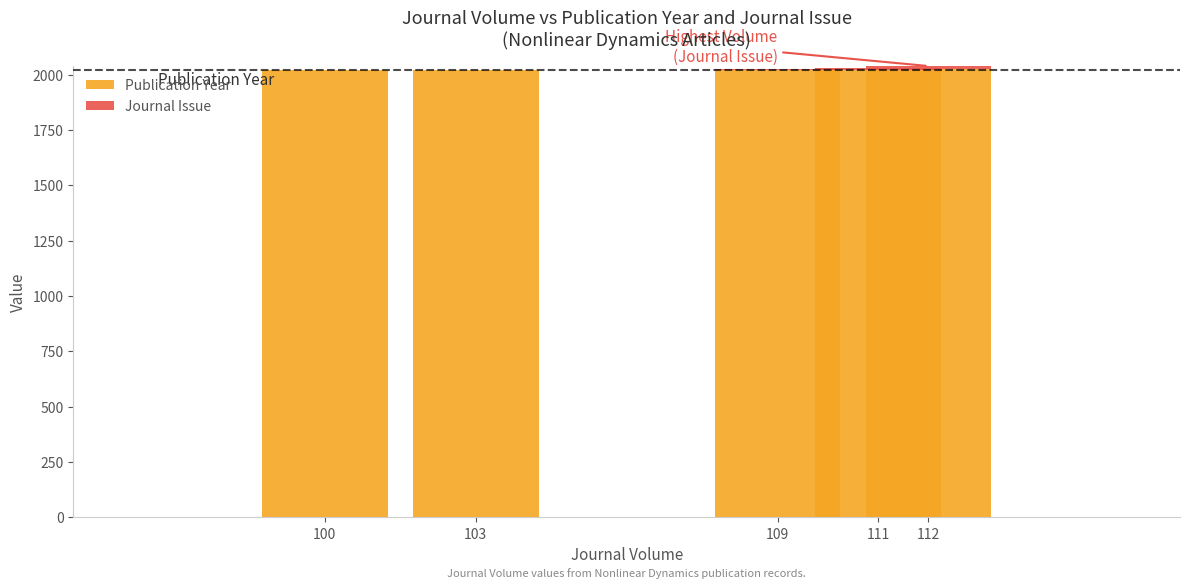

What is the highest value of the Publication Year series?

2024